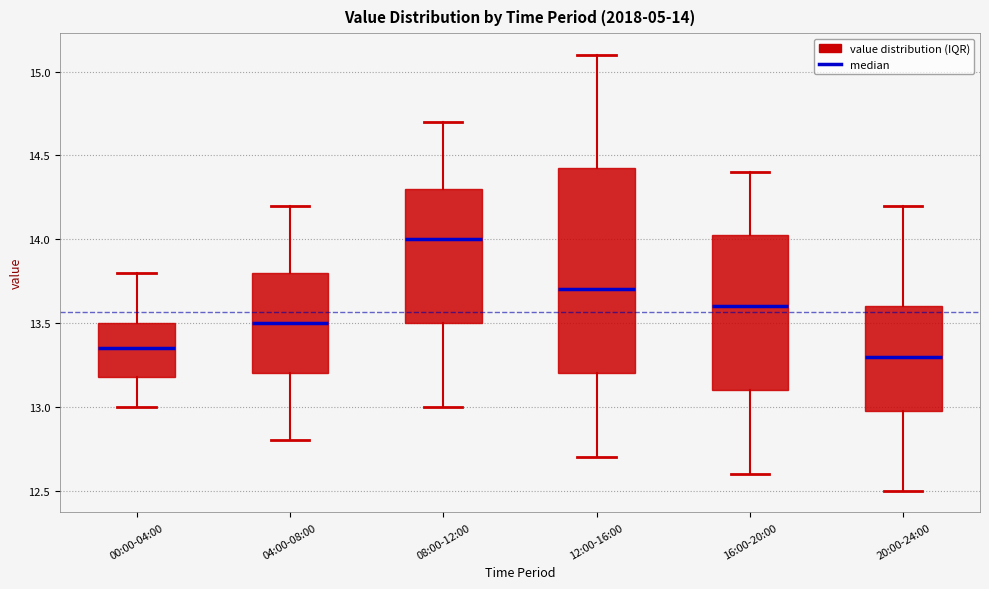

Comparing the boxes themselves (not the whiskers), which one is the tallest?

12:00-16:00